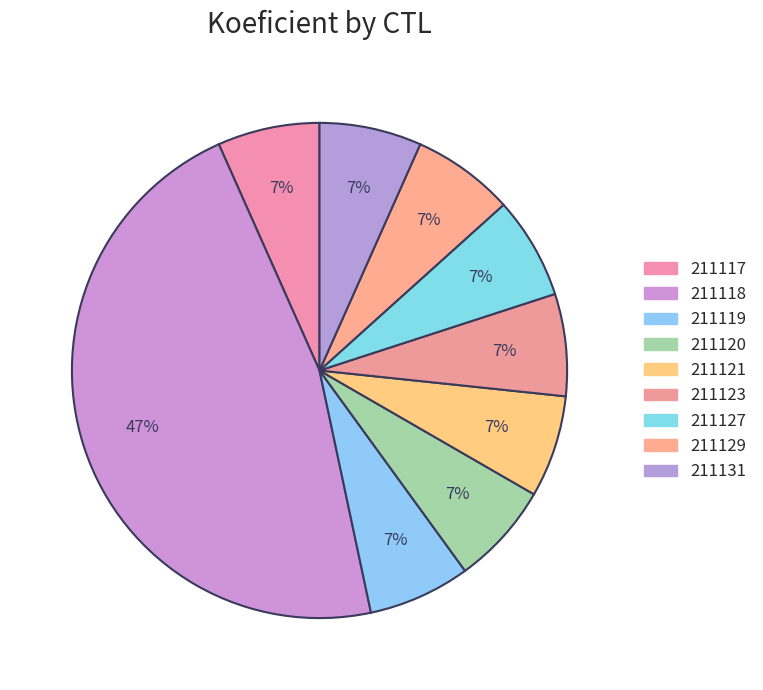

Rank the categories by value from highest to lowest.

211118, 211117, 211119, 211120, 211121, 211123, 211127, 211129, 211131